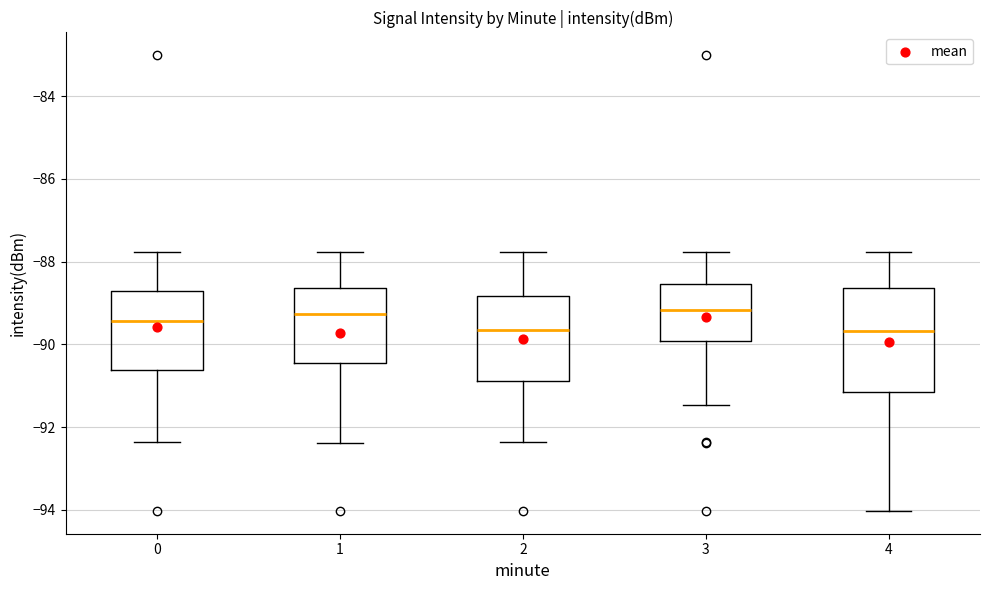

Where is the upper edge of the box at x = 2 on the y-axis? The values are not printed on the chart, so give them approximately, as read against the axis.

-88.8